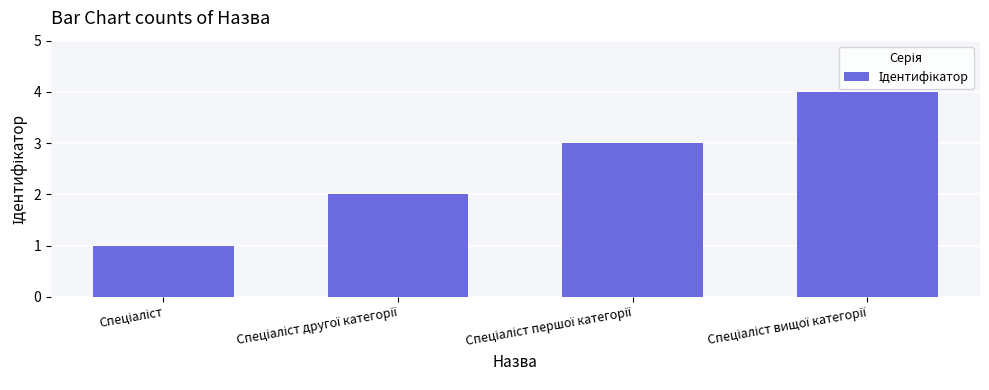

What is the greatest value displayed?

4